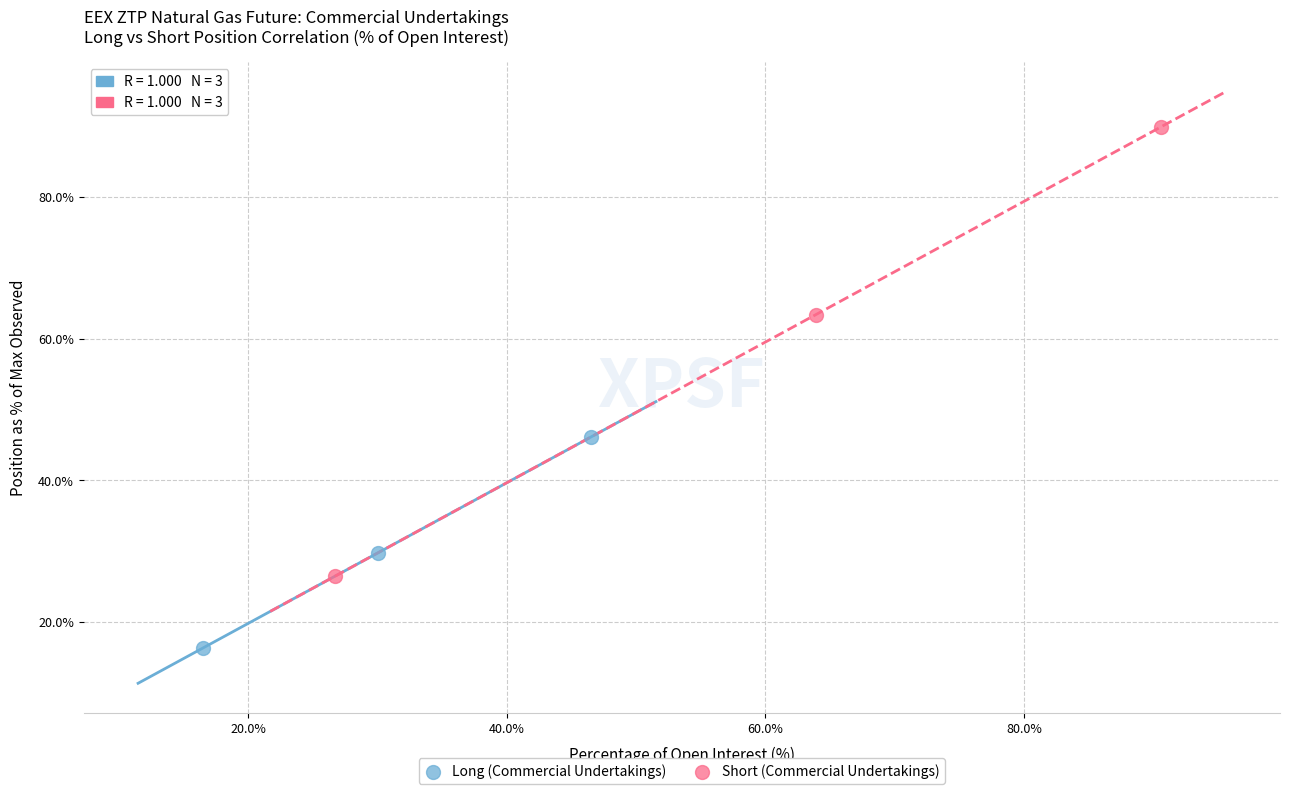

Which series contains the highest Y value?

Short (Commercial Undertakings)